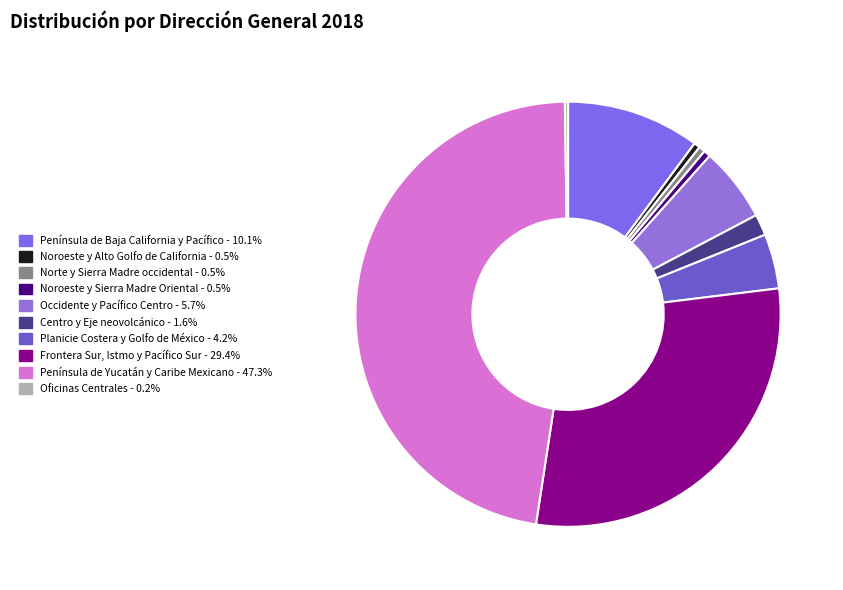

Count the number of slices in the pie.

10